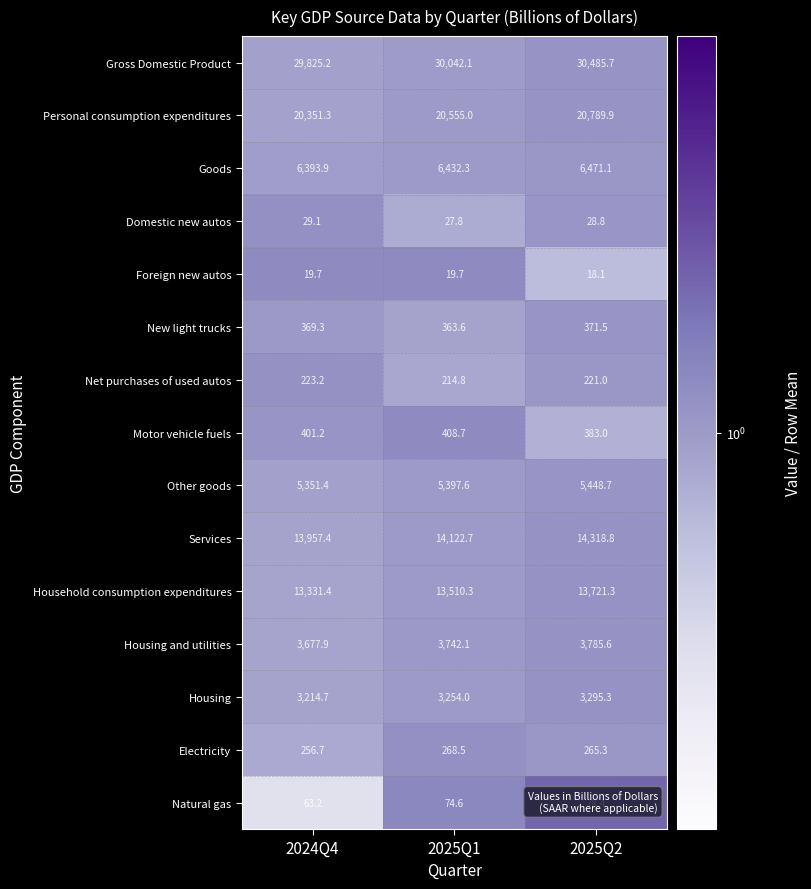

Rank the series by their maximum value, from lowest to highest.

Foreign new autos, Domestic new autos, Natural gas, Net purchases of used autos, Electricity, New light trucks, Motor vehicle fuels, Housing, Housing and utilities, Other goods, Goods, Household consumption expenditures, Services, Personal consumption expenditures, Gross Domestic Product